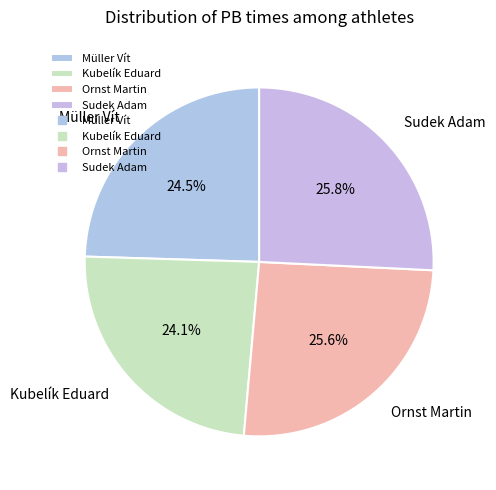

Count the number of slices in the pie.

4